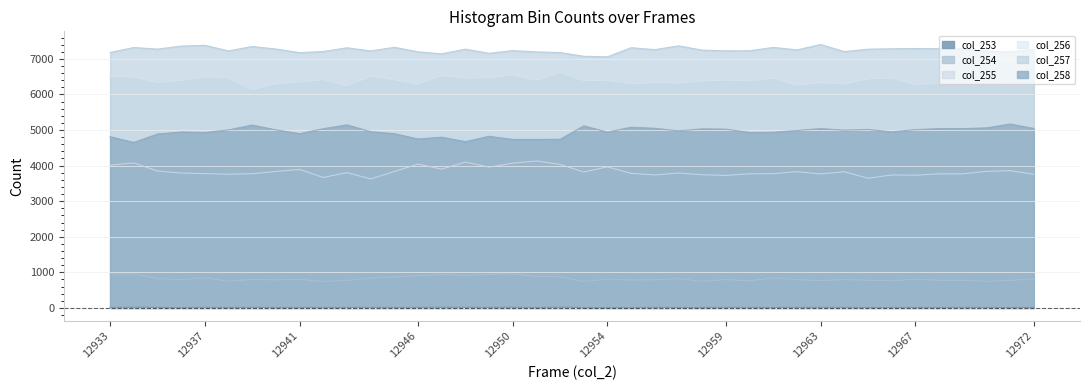

Where is the first local maximum for col_253?

12934